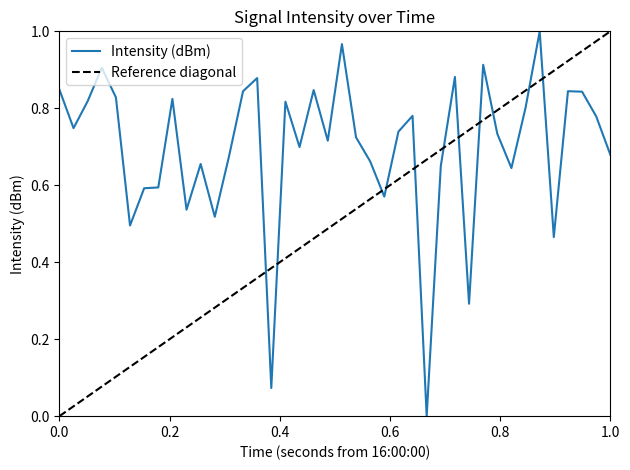

Count the number of values greater than 0.

39